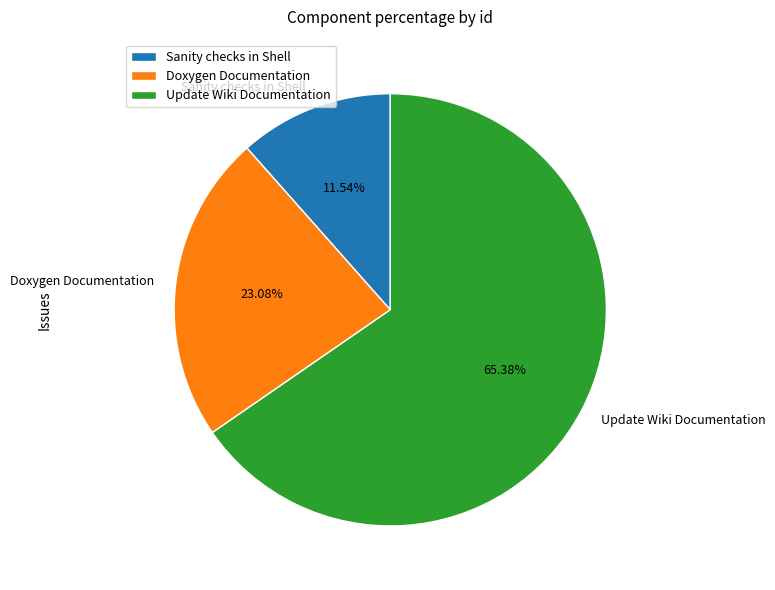

Is Sanity checks in Shell the majority of the pie?

No